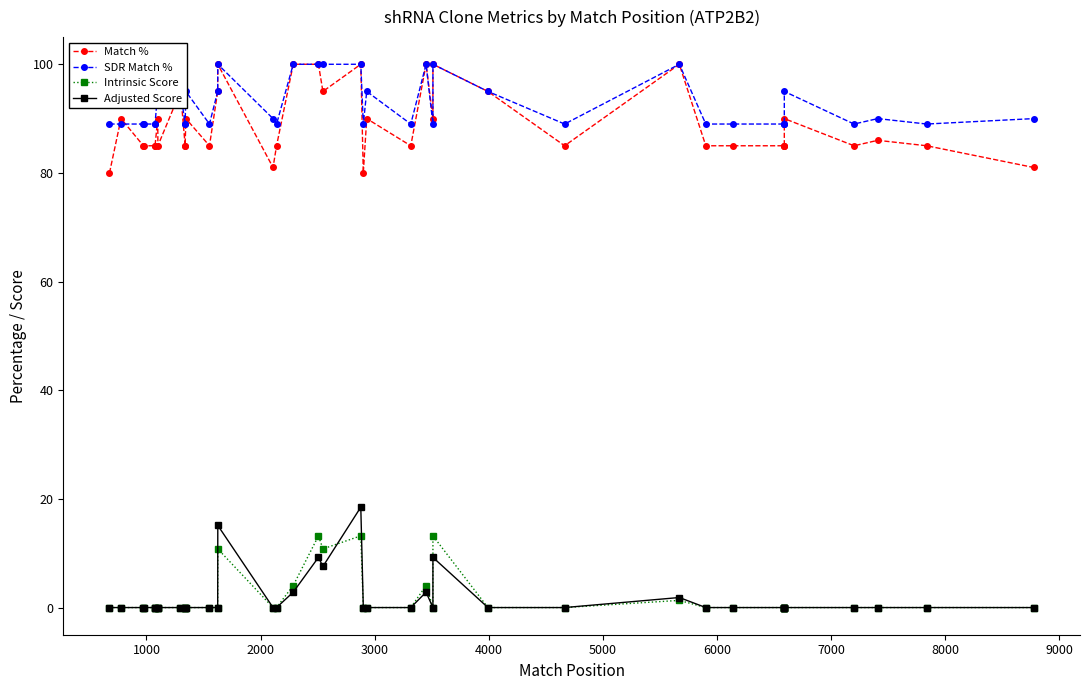

Which series has the widest spread of values?

Match %